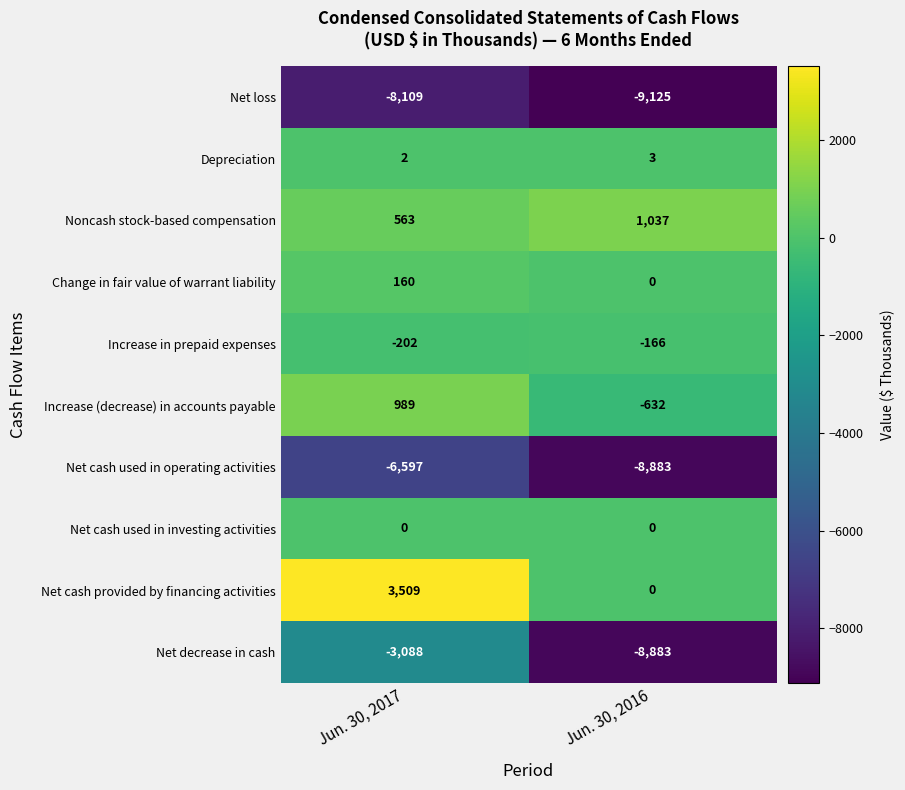

What is the difference between the maximum and minimum values in the Net loss series?

1016